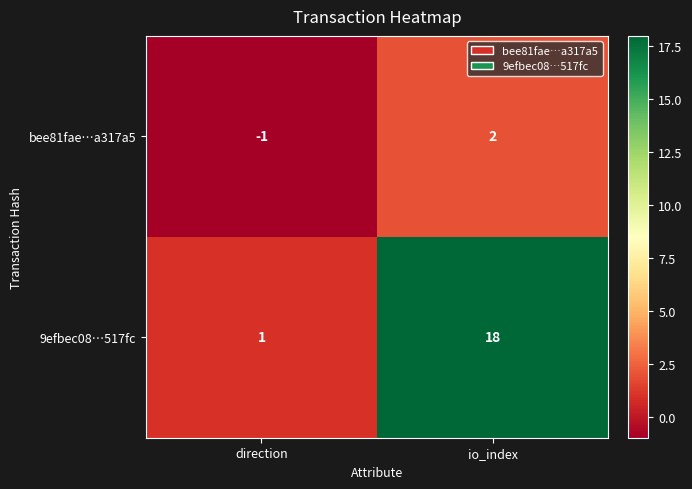

Which series has the largest range (max minus min)?

9efbec08…517fc